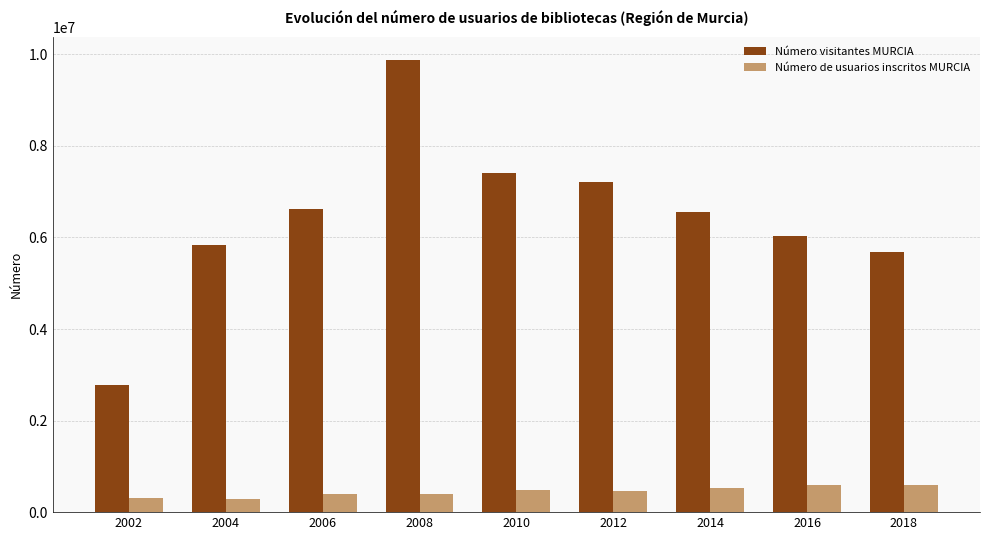

Is it true that Número visitantes MURCIA equals 7399039 at 2010?

True